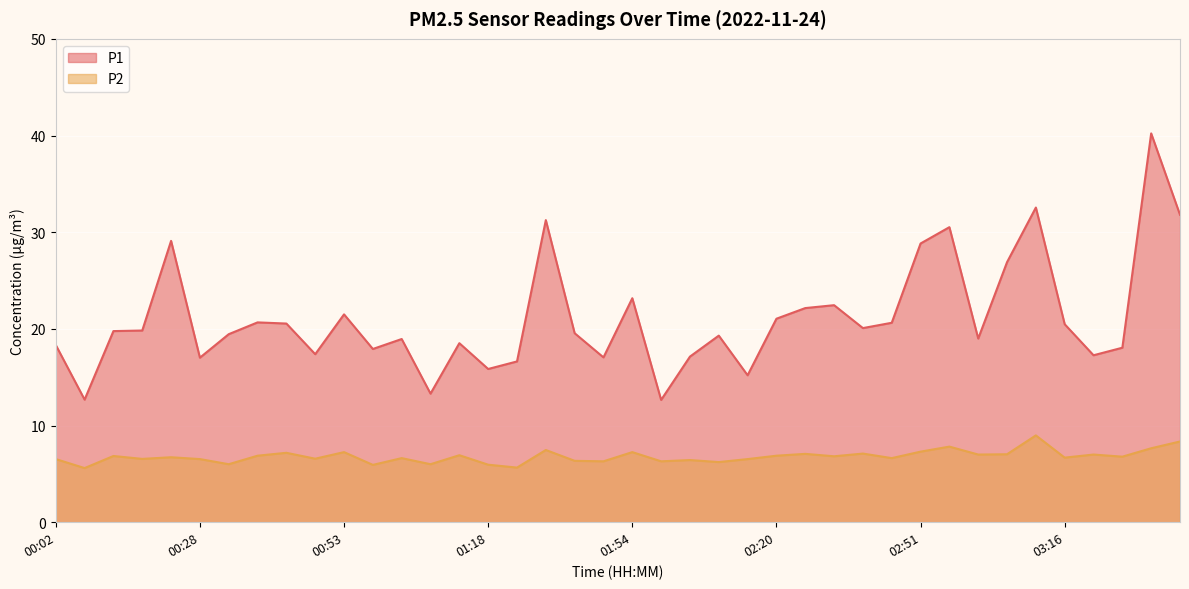

Which series has the widest spread of values?

P1